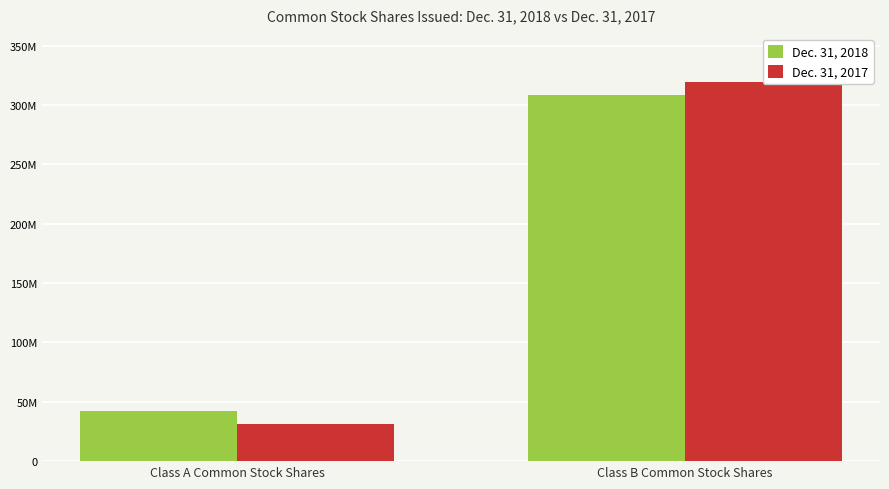

The Dec. 31, 2017 series shows 174501069 at Class B Common Stock Shares. True or false?

False